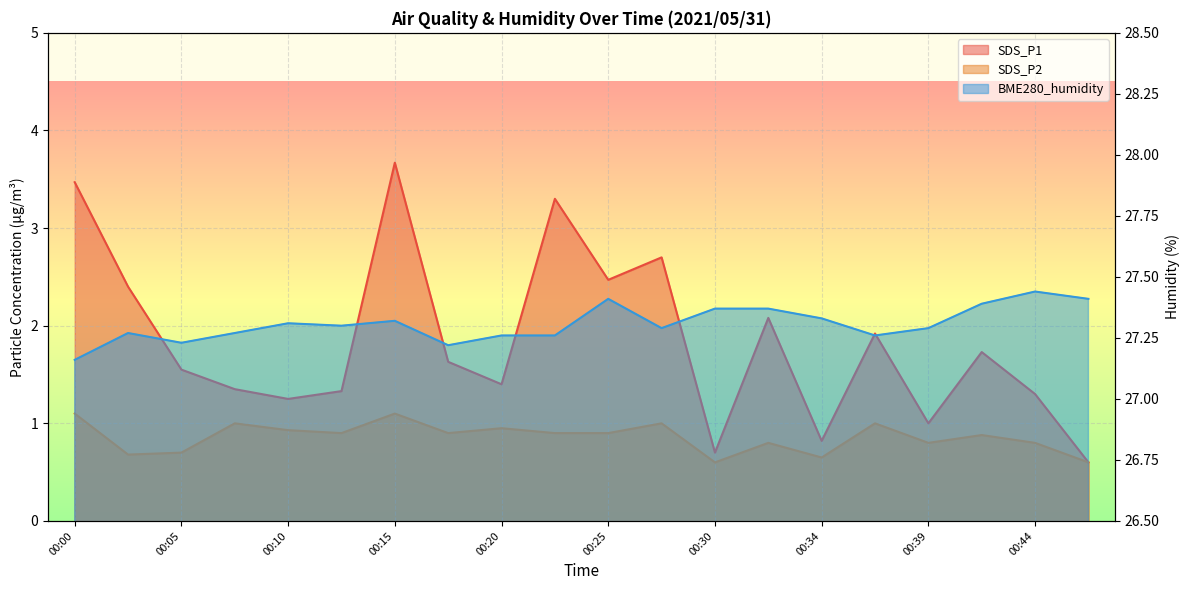

What is the total value across all series at 00:05?

29.5